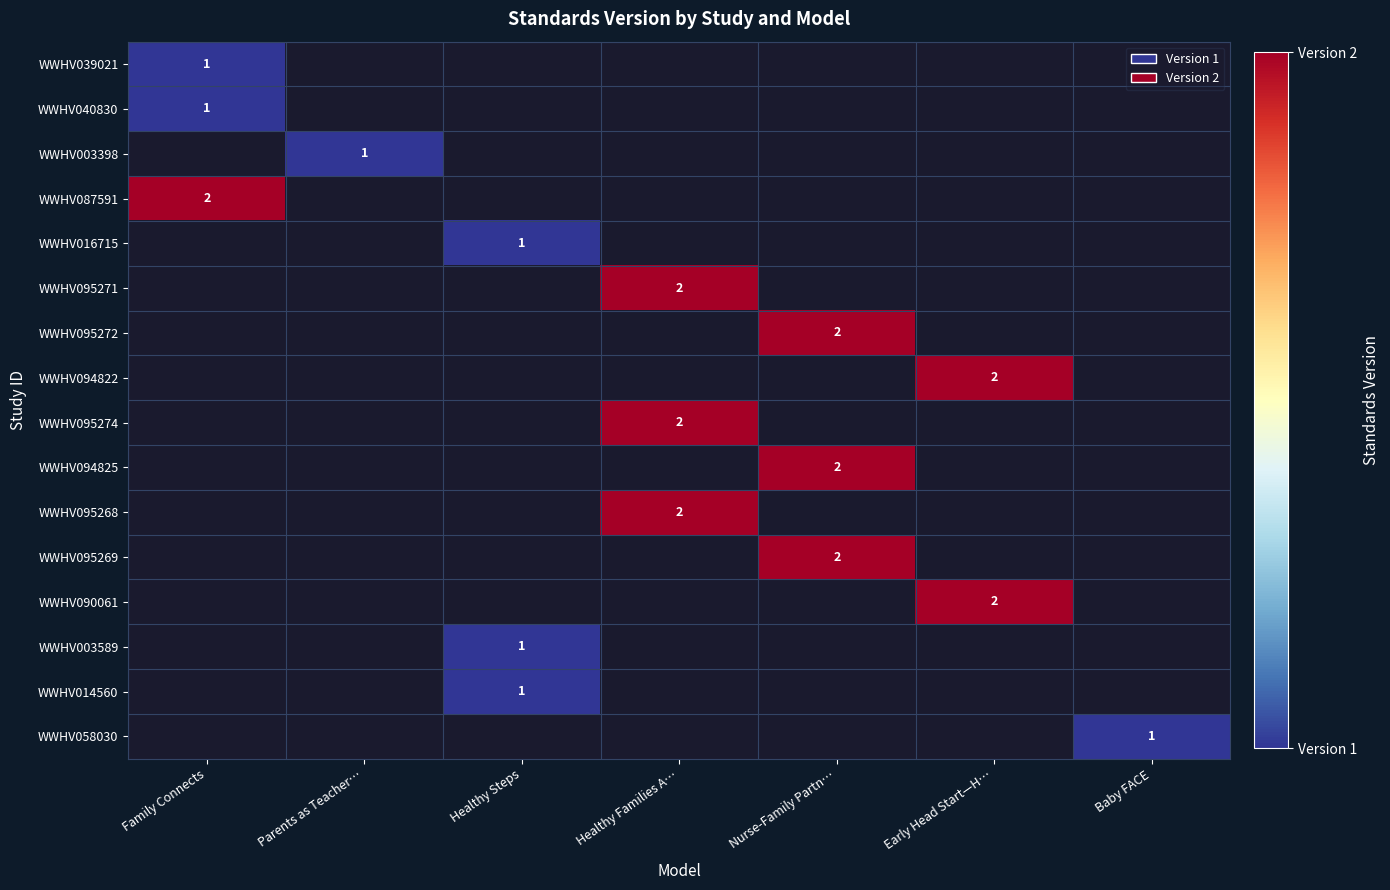

The value of WWHV095274 at Healthy Families A… is 1. True or false?

False